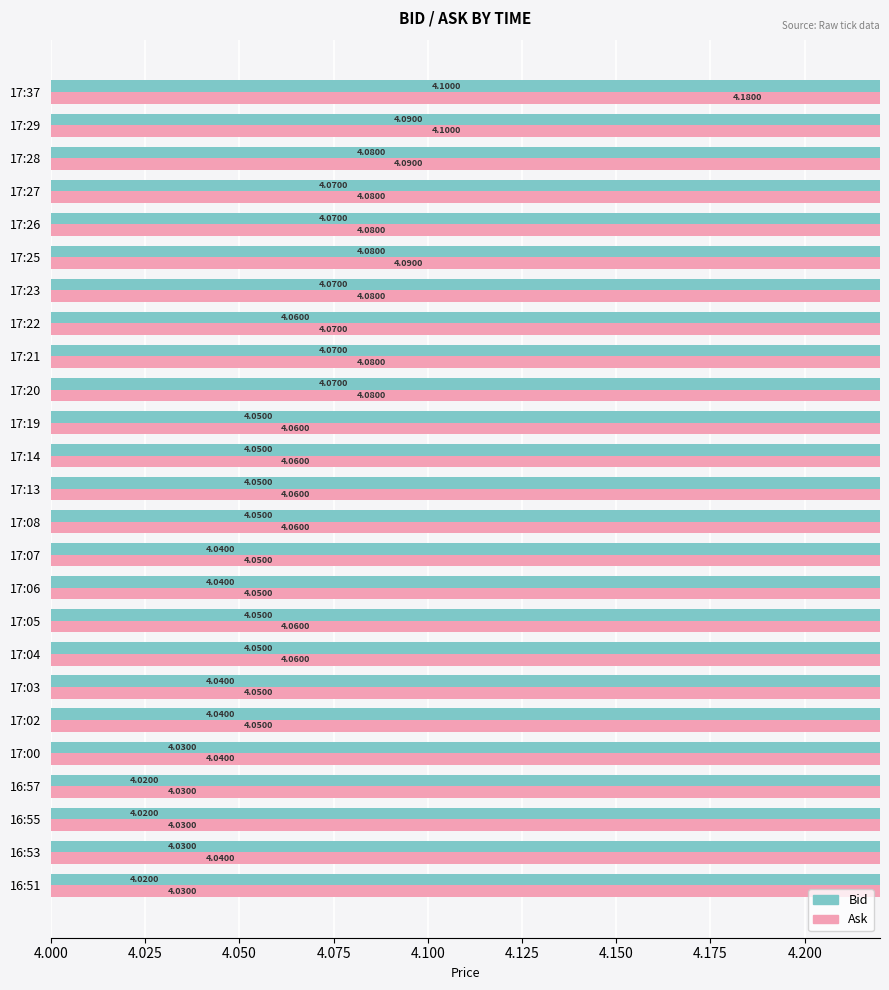

What is the value of the Ask bar at the 12th from the left?

4.1